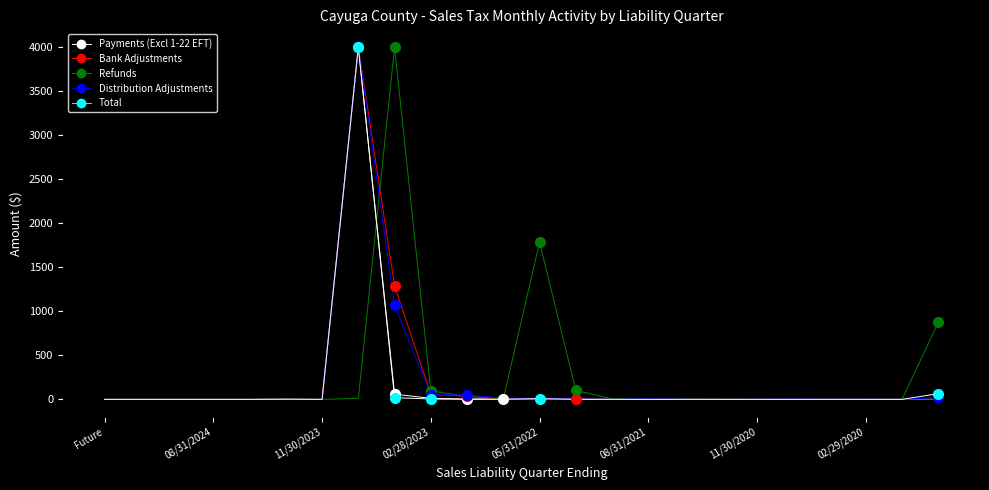

Where is Payments (Excl 1-22 EFT) nearest to the value 2000?

8